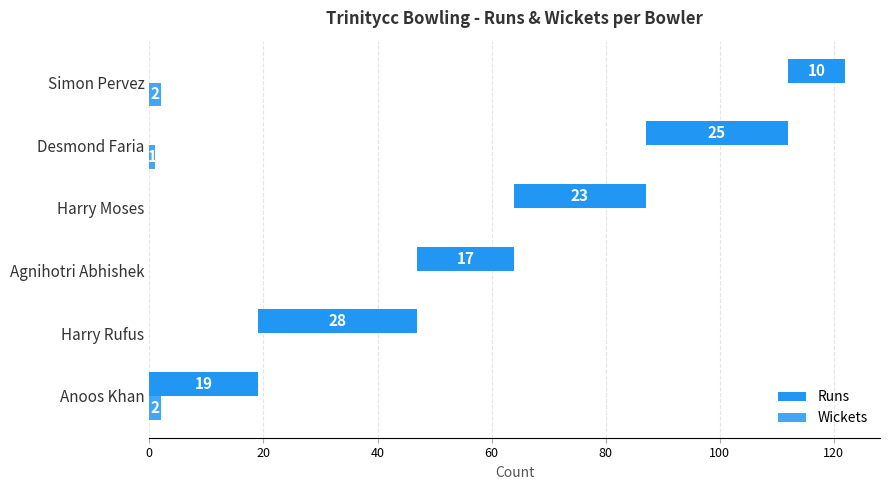

What is the average value of the Wickets series?

1